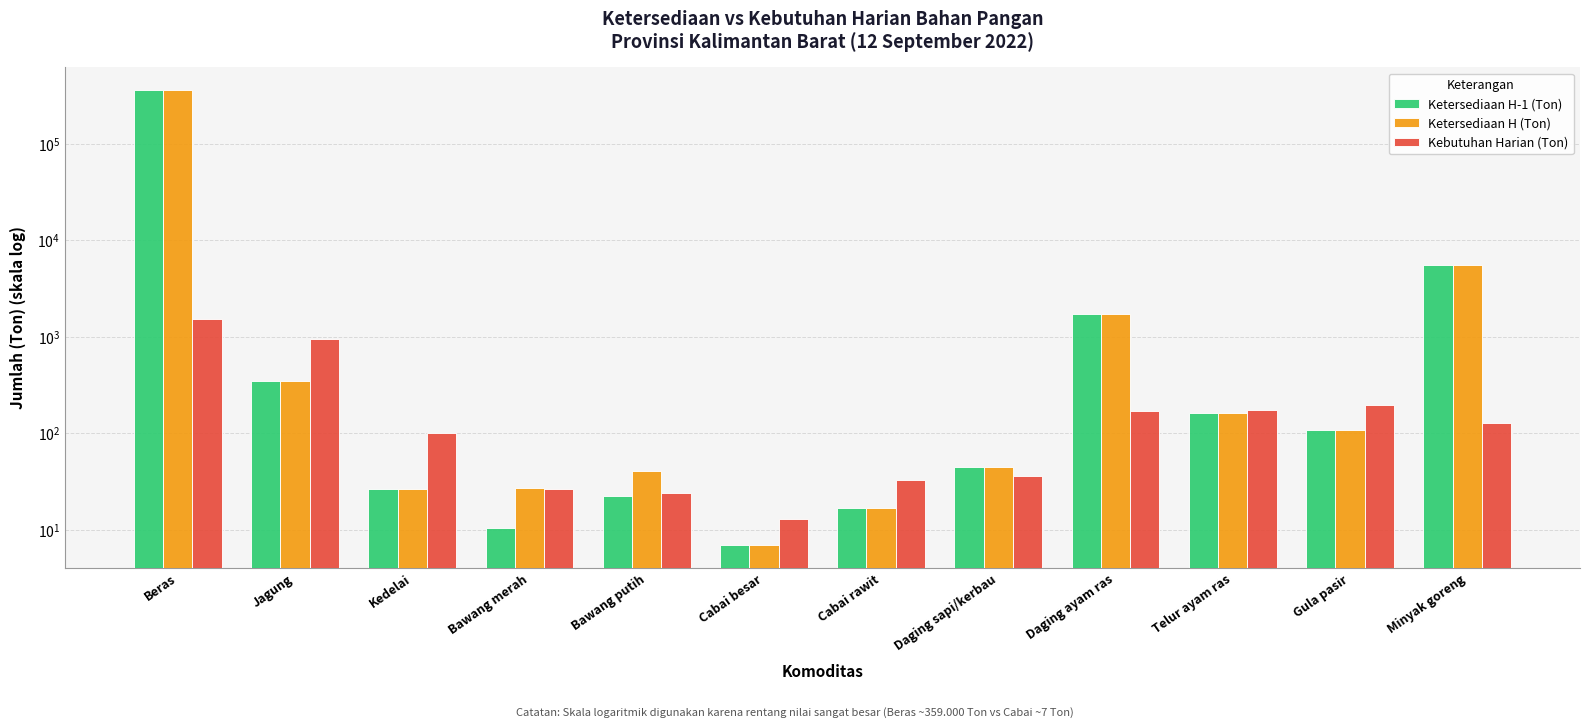

Between Daging ayam ras and Gula pasir, which series saw the biggest shift?

Ketersediaan H (Ton)